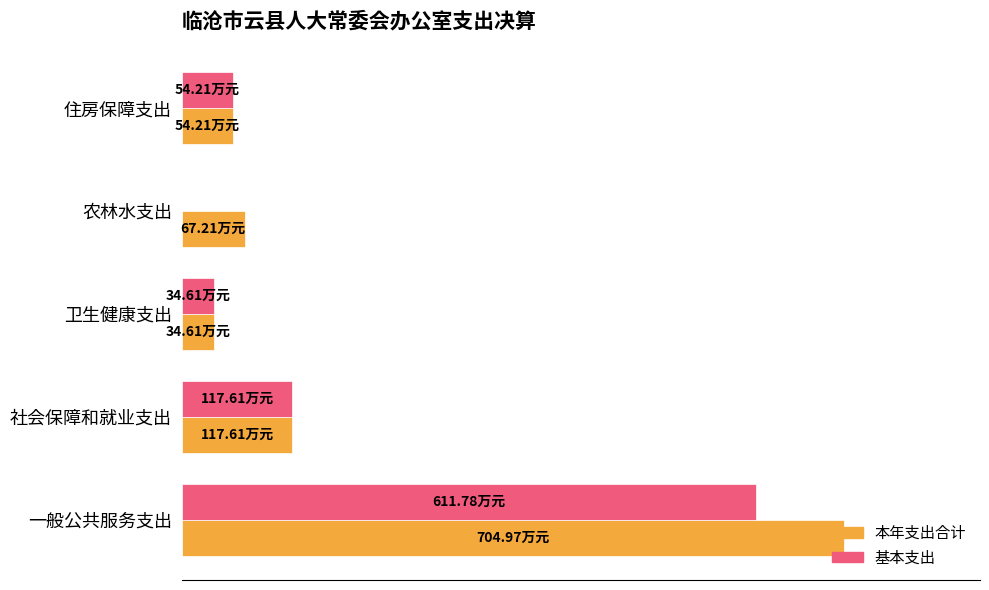

How many groups of bars are there?

5